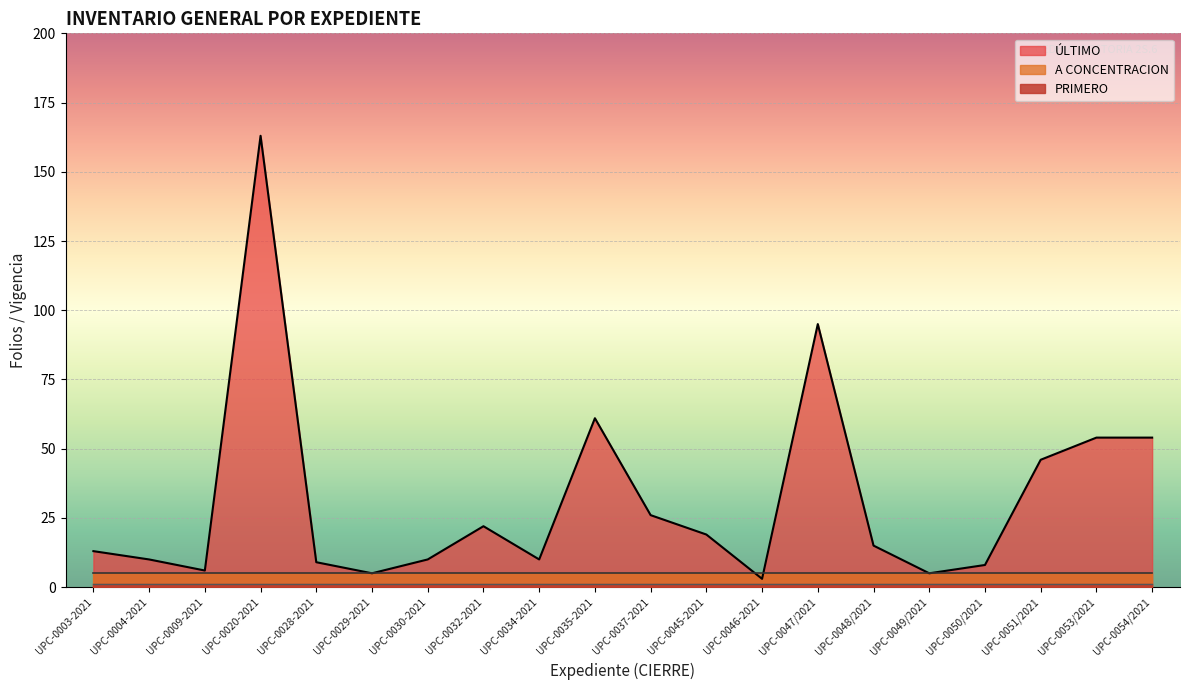

What is the sum of the PRIMERO values at UPC-0045-2021 and UPC-0009-2021?

2